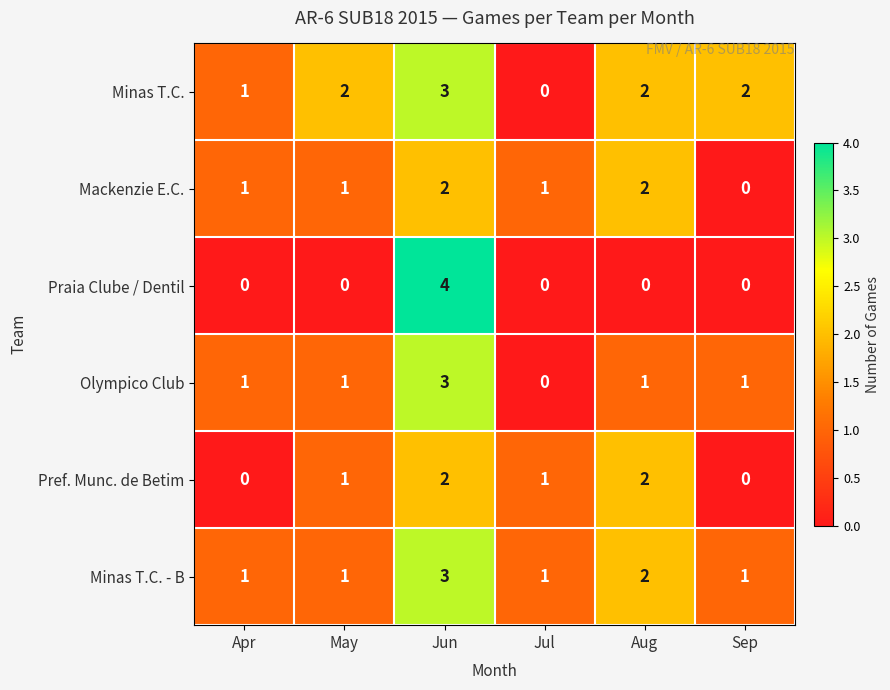

At how many categories does at least one series exceed 0?

6